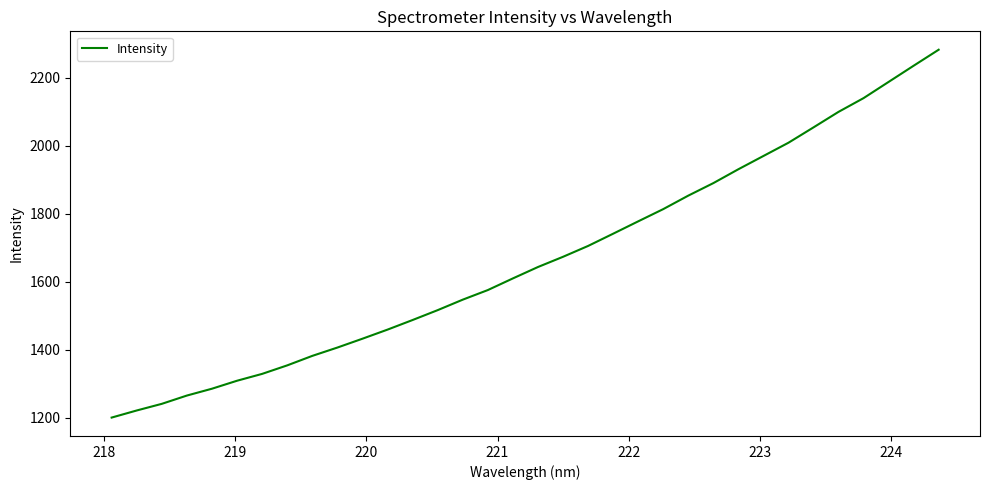

What is the difference between the maximum and minimum values?

1081.1